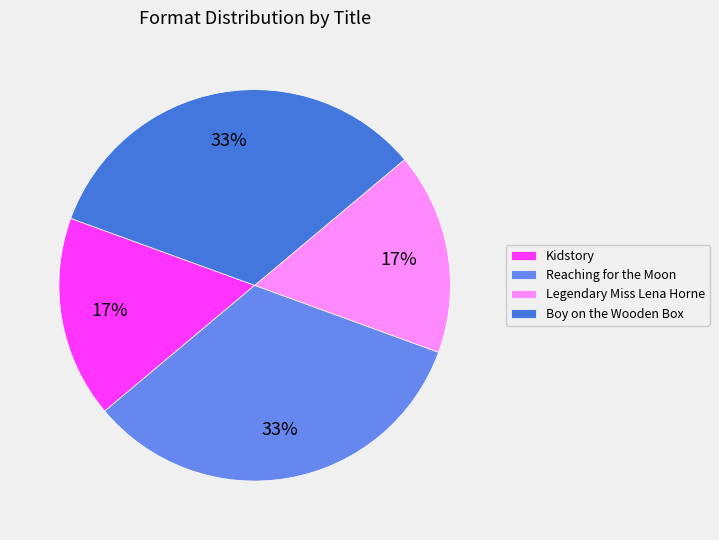

The Kidstory slice represents 17% of the pie. True or false?

True